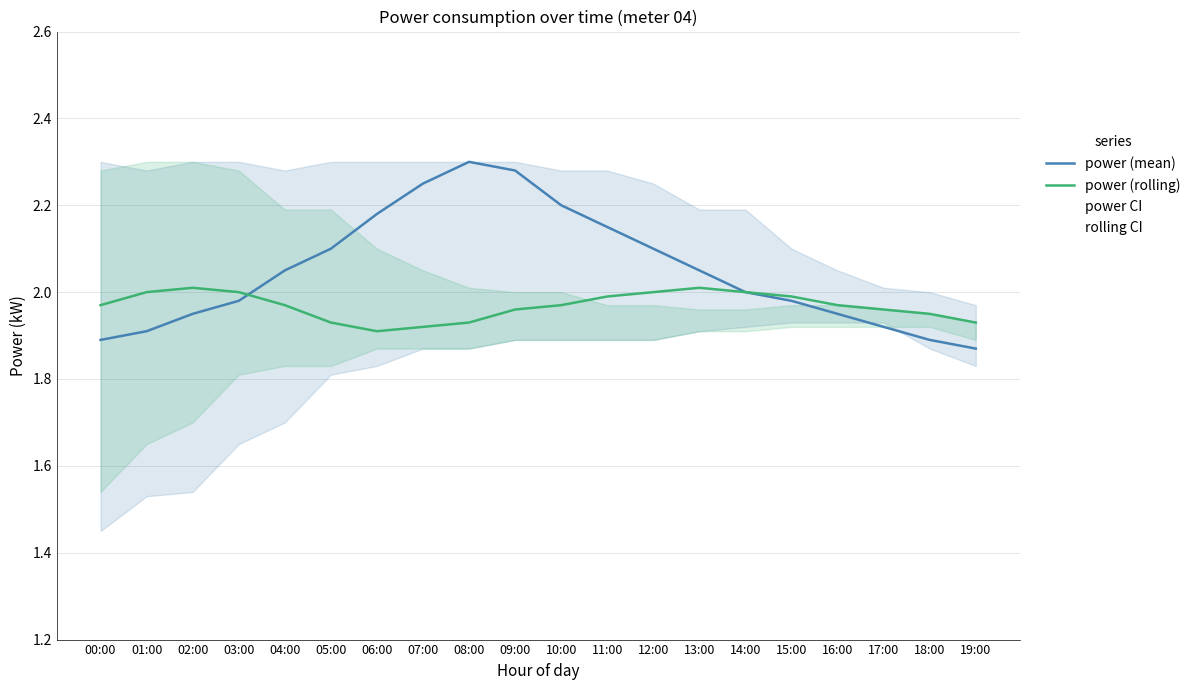

How many data points in power (mean) are less than 2?

9